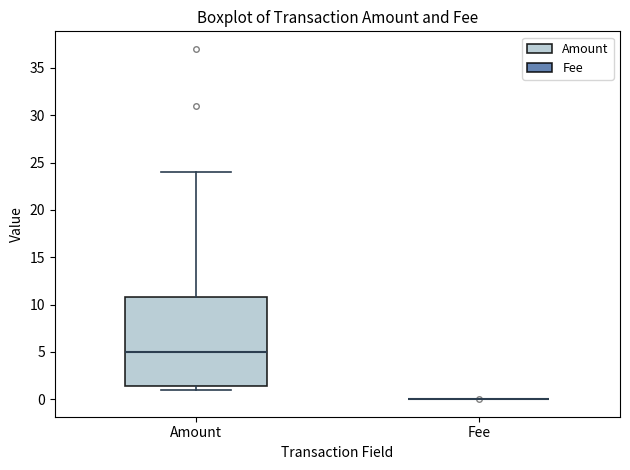

Where does the upper whisker of the box for Amount end on the y-axis? The values are not printed on the chart, so give them approximately, as read against the axis.

24.0